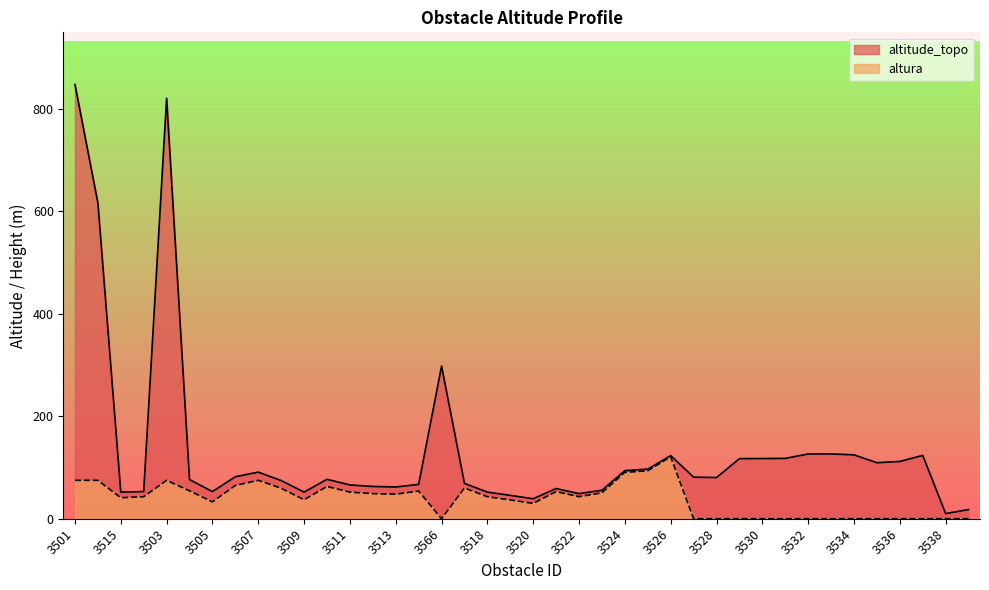

True or false: altura and altitude_topo intersect in this chart.

False